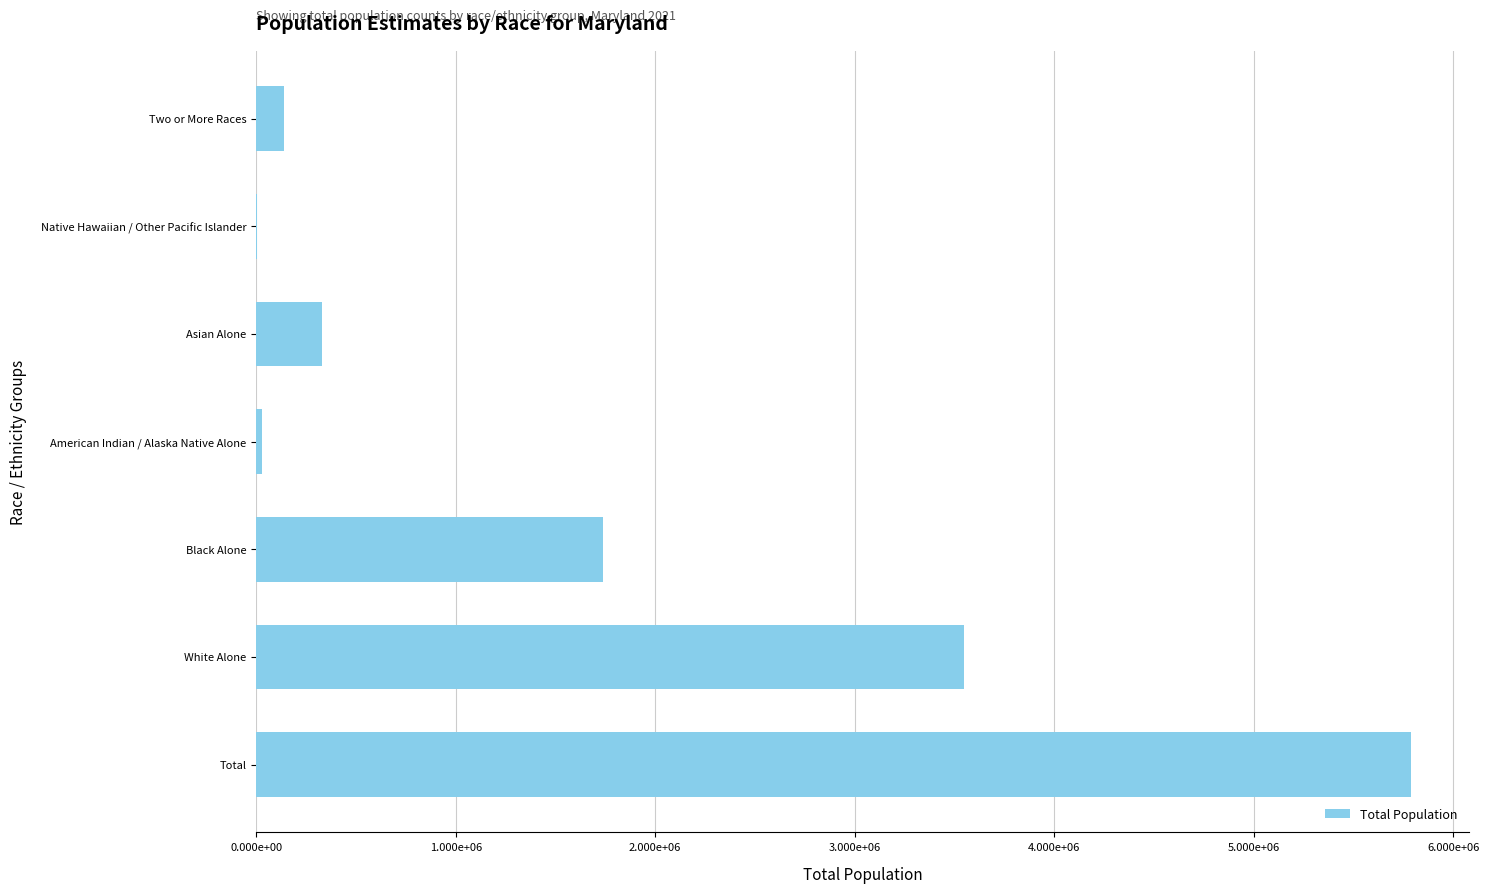

What is the maximum value shown in the chart?

5788784